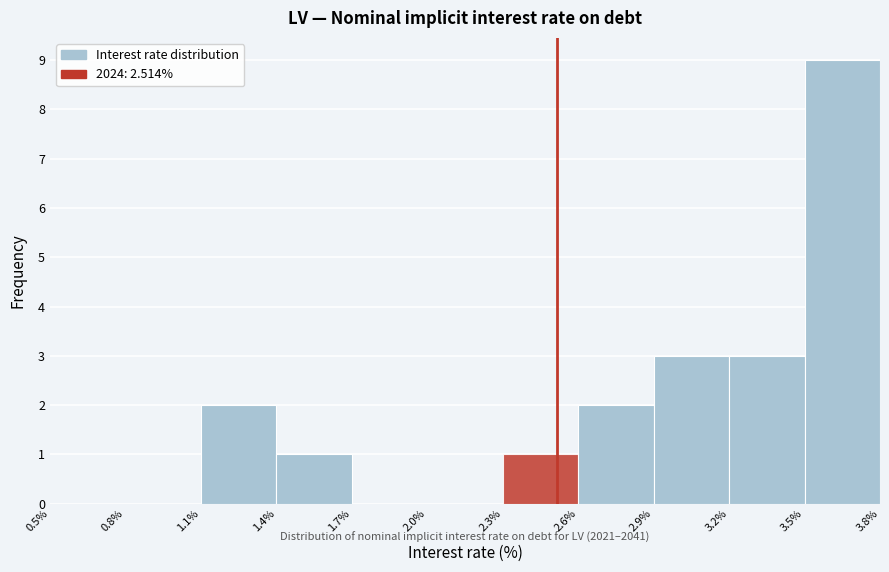

Over which range of the x-axis is the bar tallest?

3.5% to 3.8%